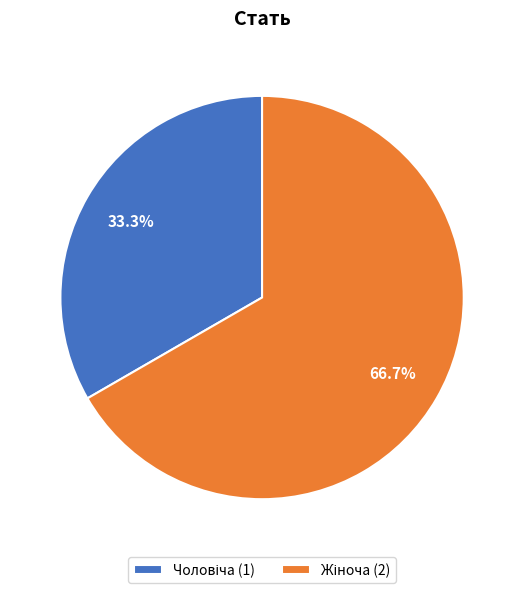

What portion of the pie excludes Чоловіча?

66.7%